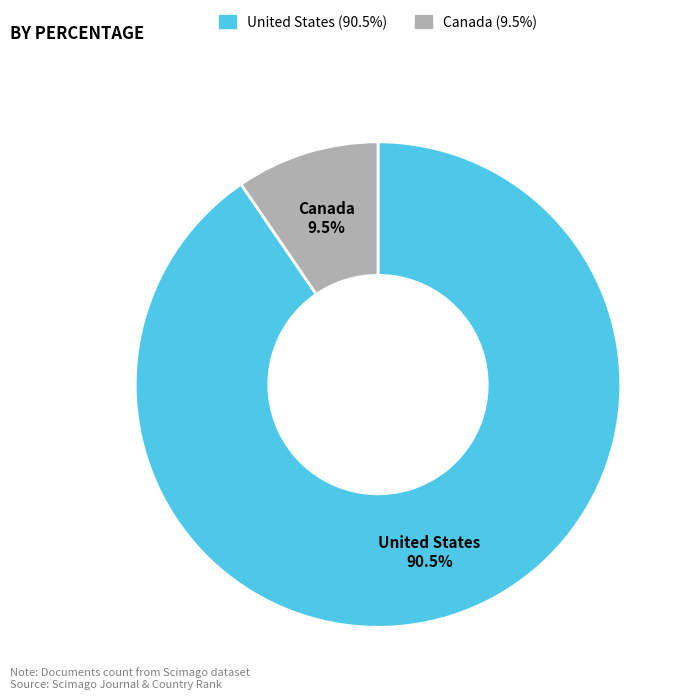

Which has a higher value, United States or Canada?

United States